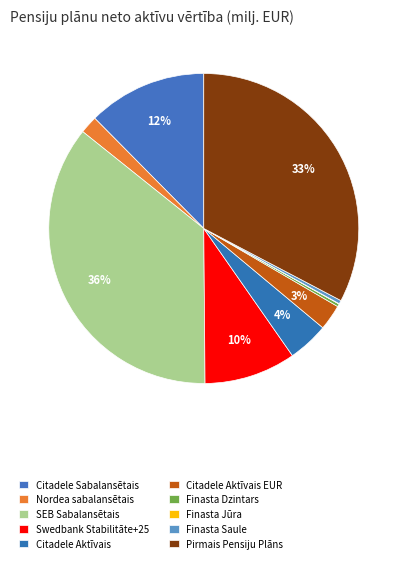

Which category has the smallest portion of the pie?

Finasta Jūra